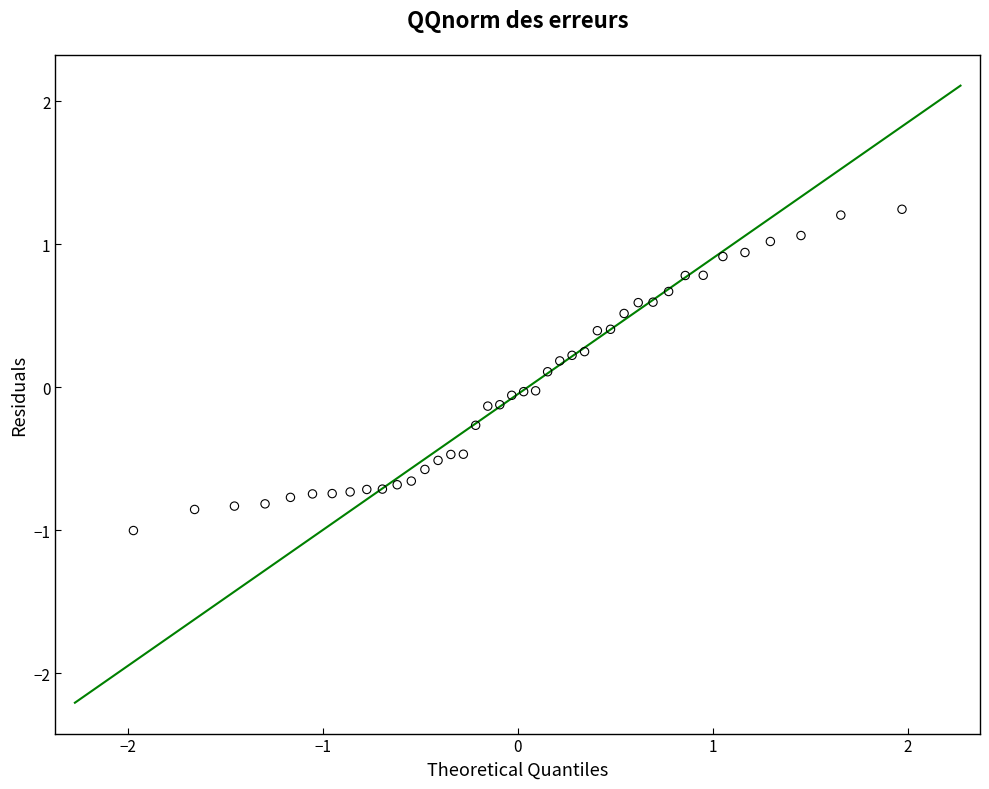

What is the range of Y values (max minus min)?

2.2